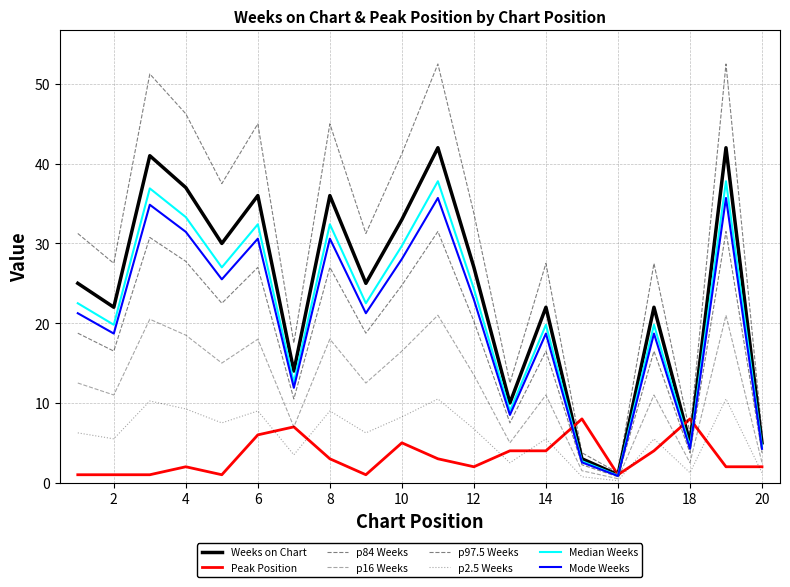

How many lines are shown in the chart?

8